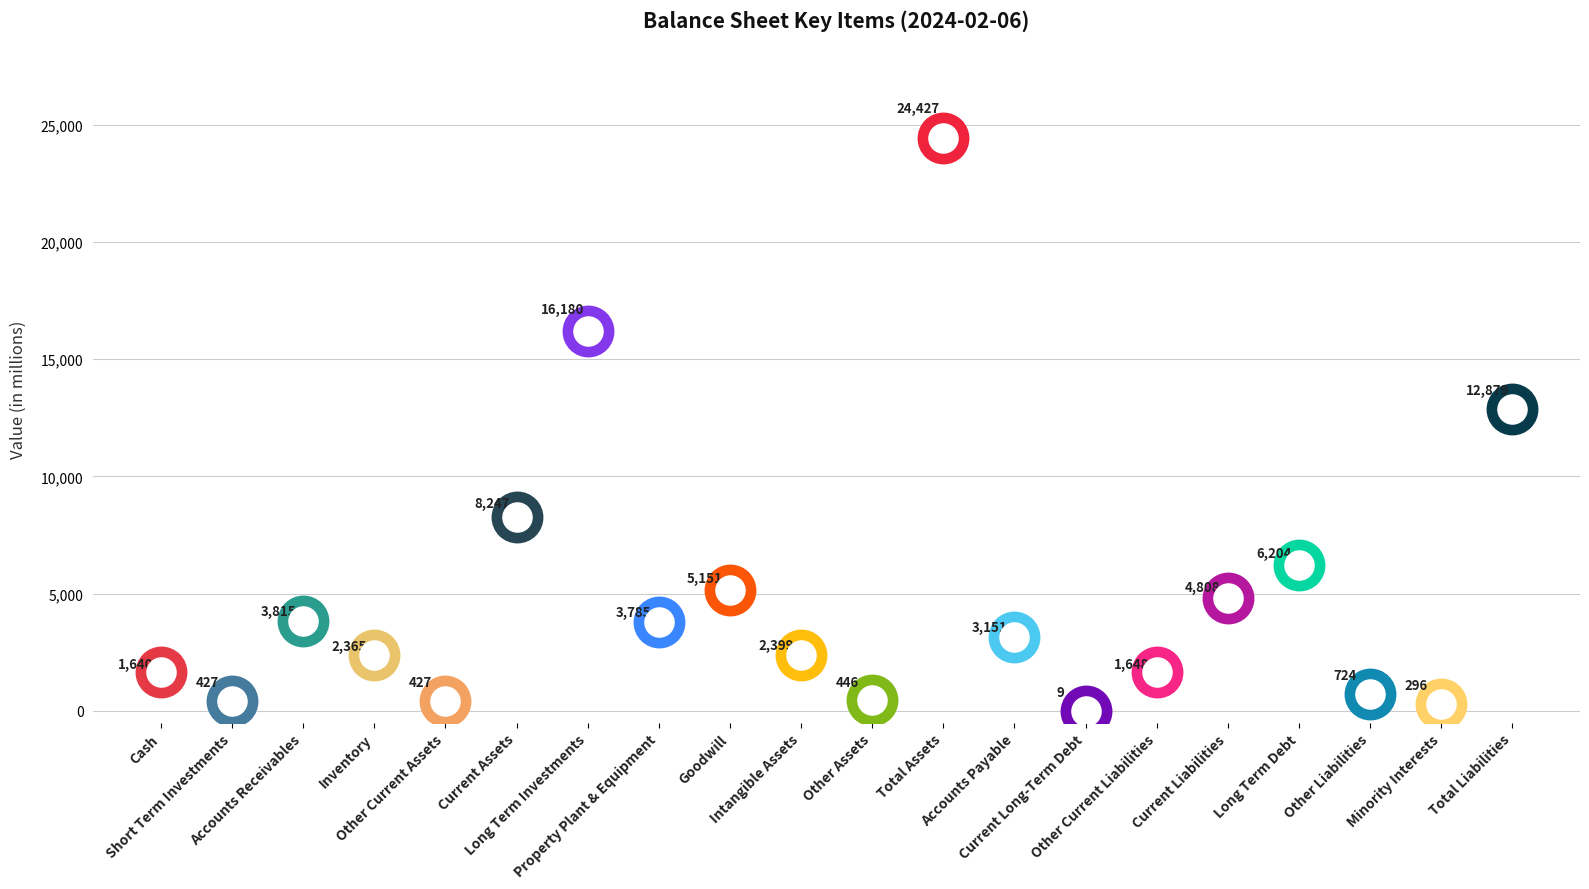

What is the change in value from Other Current Liabilities to Other Liabilities?

-924